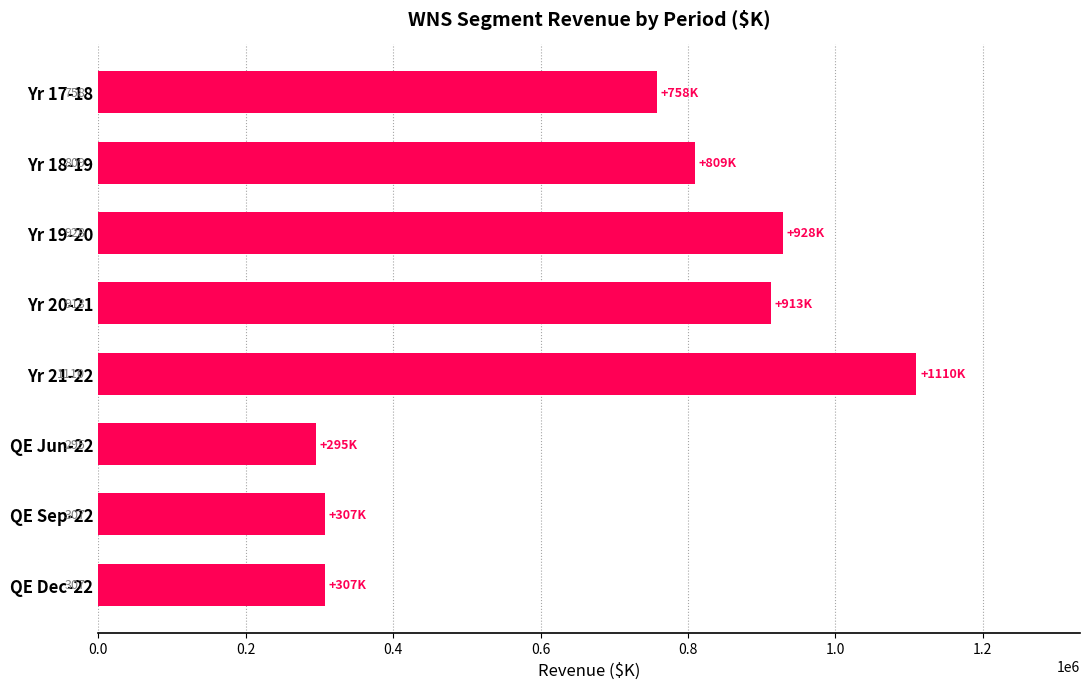

Does the chart contain any negative values?

No